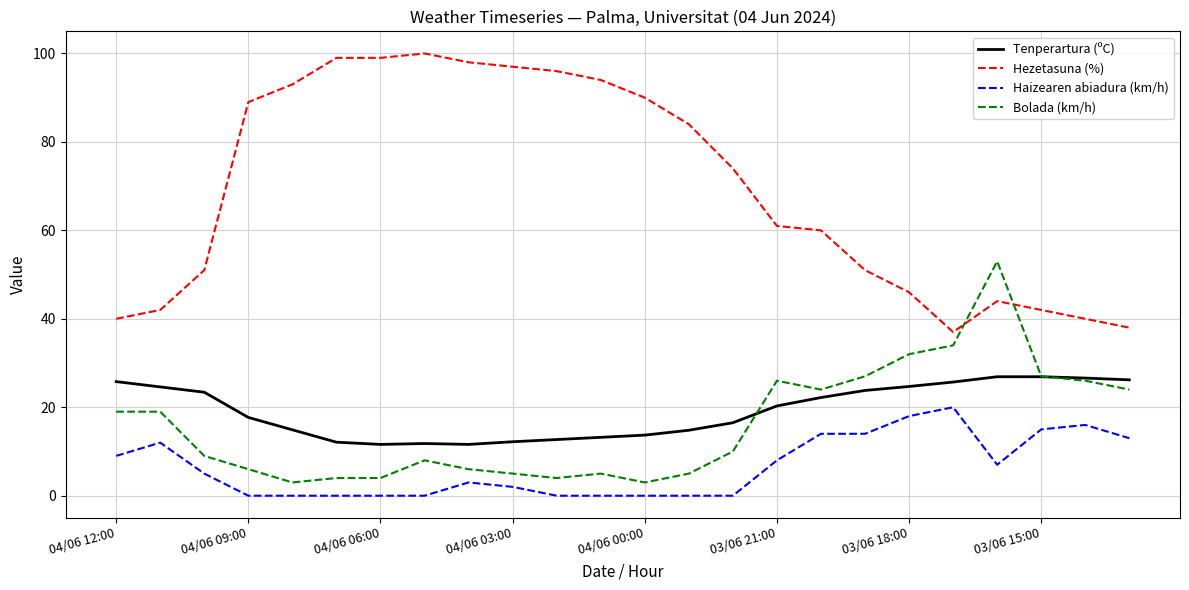

What is the highest value of the Bolada (km/h) series?

53.0